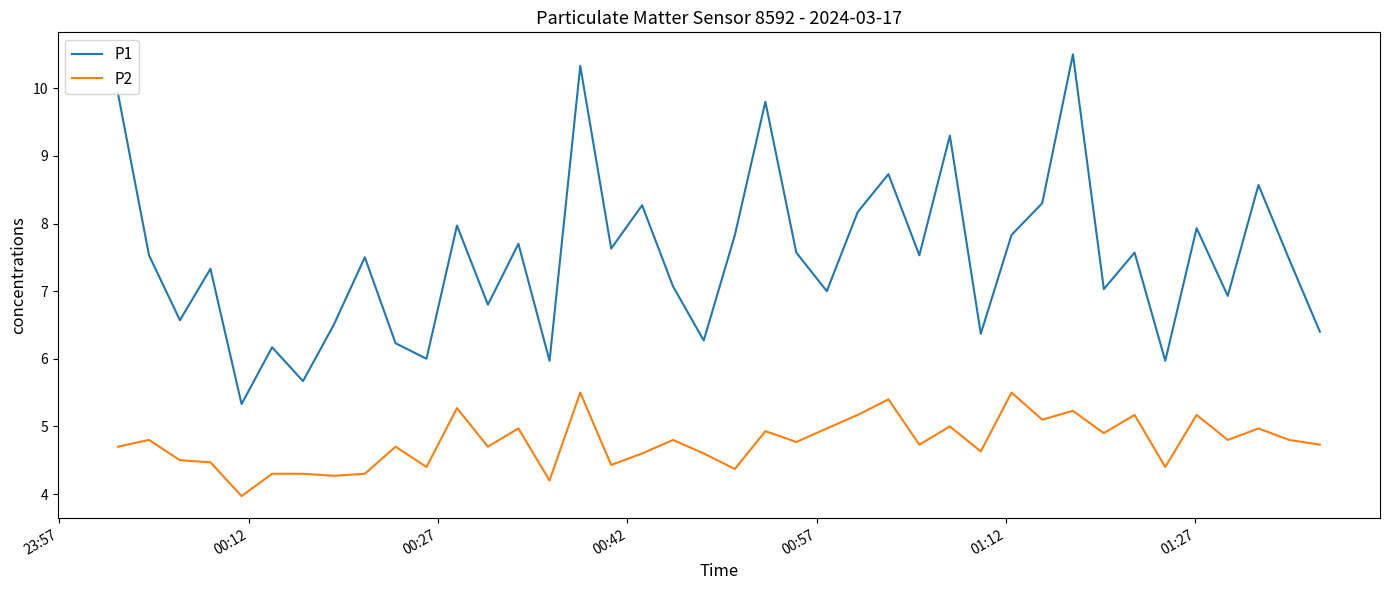

Reading left to right, transcribe all the data shown in this chart.

P1: 9.9	7.5	6.6	7.3	5.3	6.2	5.7	6.5	7.5	6.2	6.0	8.0	6.8	7.7	6.0	10.3	7.6	8.3	7.1	6.3	7.8	9.8	7.6	7.0	8.2	8.7	7.5	9.3	6.4	7.8	8.3	10.5	7.0	7.6	6.0	7.9	6.9	8.6	7.5	6.4
P2: 4.7	4.8	4.5	4.5	4.0	4.3	4.3	4.3	4.3	4.7	4.4	5.3	4.7	5.0	4.2	5.5	4.4	4.6	4.8	4.6	4.4	4.9	4.8	5.0	5.2	5.4	4.7	5.0	4.6	5.5	5.1	5.2	4.9	5.2	4.4	5.2	4.8	5.0	4.8	4.7